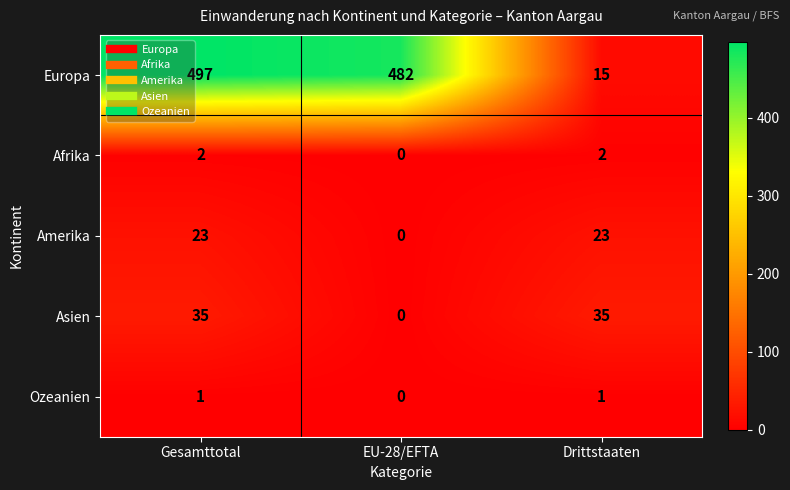

How many categories are shown in the chart?

3